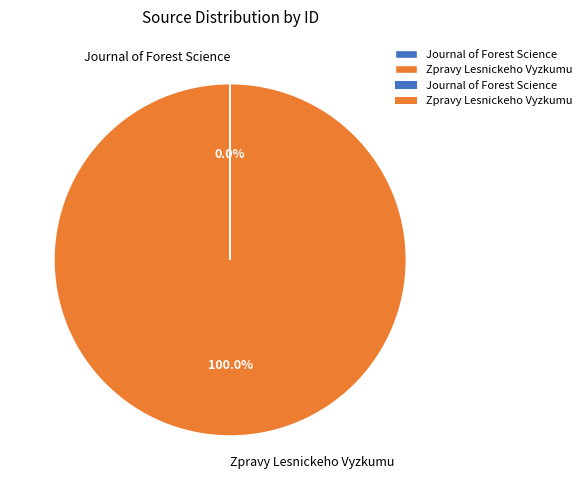

Which slice is the largest?

Zpravy Lesnickeho Vyzkumu